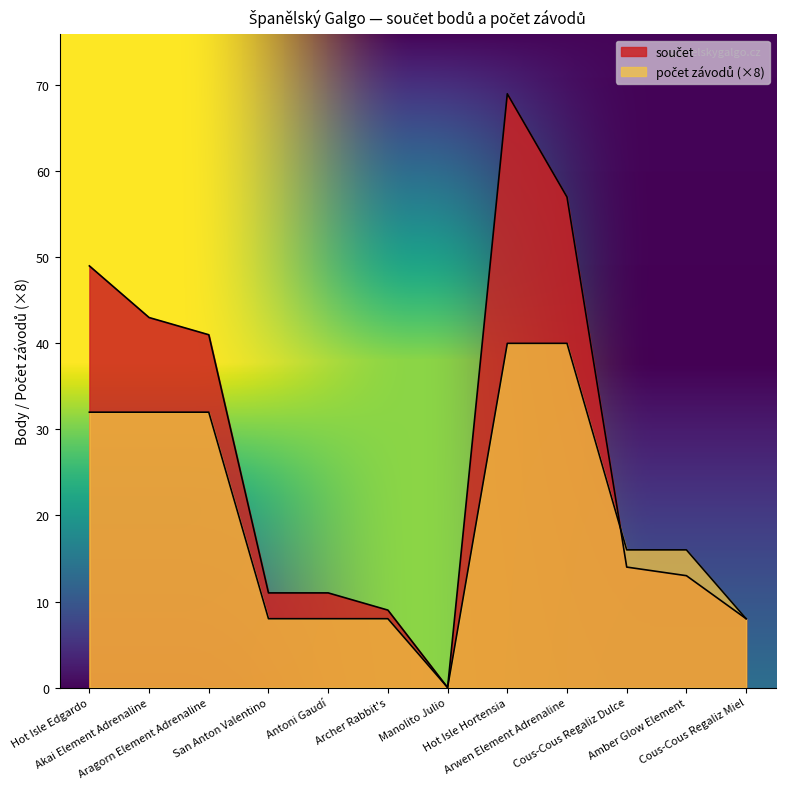

Which series has the largest range (max minus min)?

součet